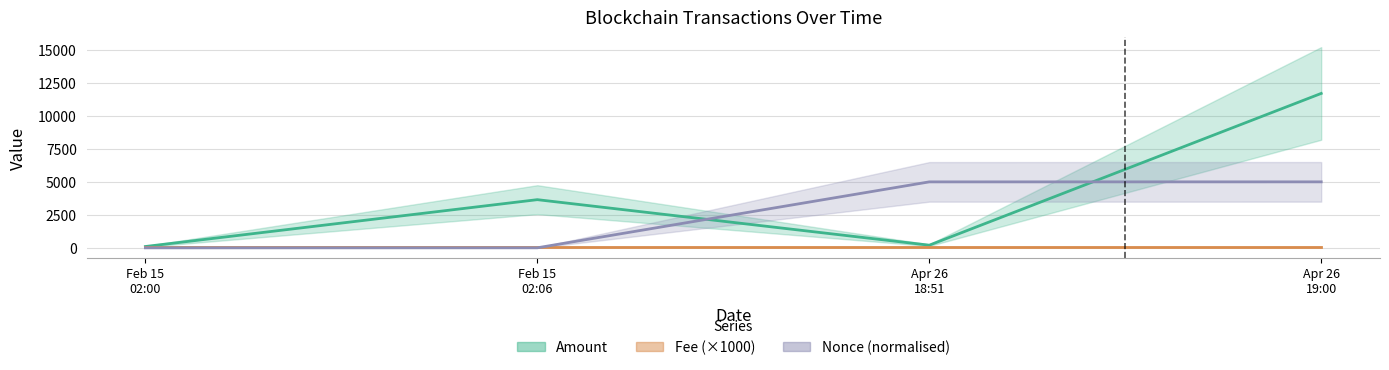

The value of Amount at Feb 15 02:06 is 3649.9. True or false?

True